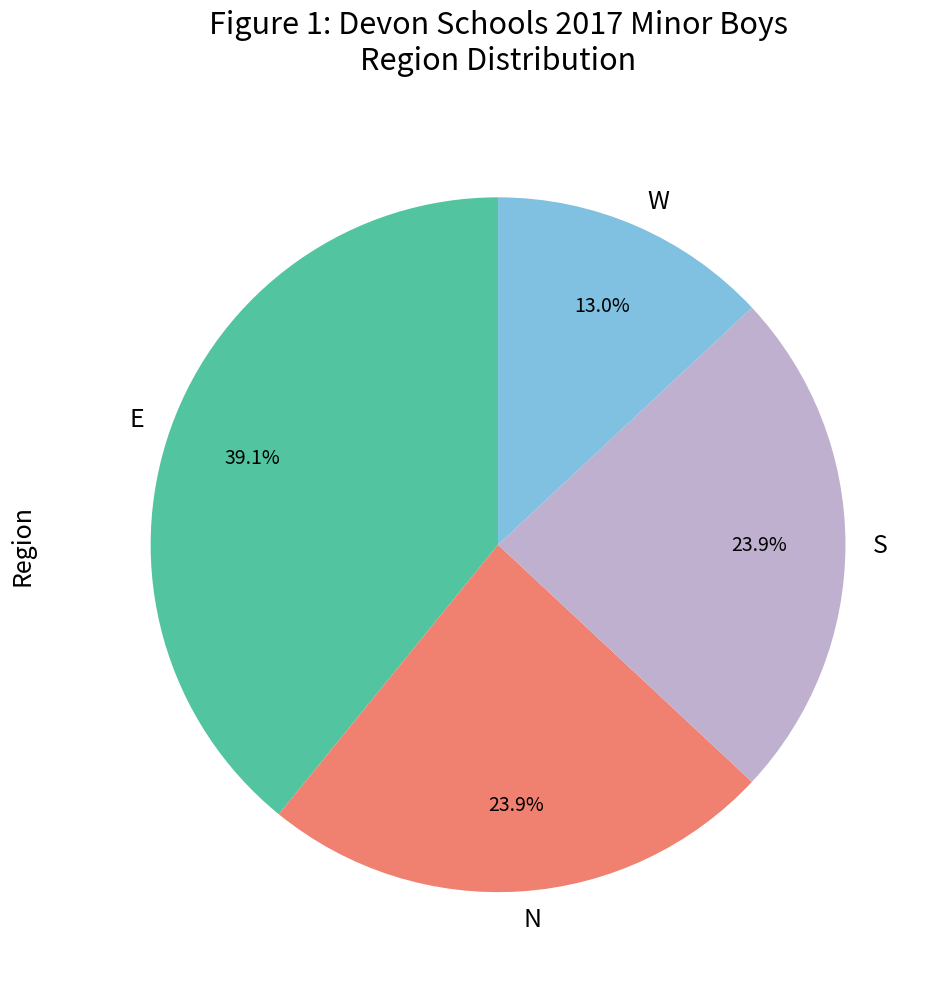

Is it true that W is 13% of the pie?

True